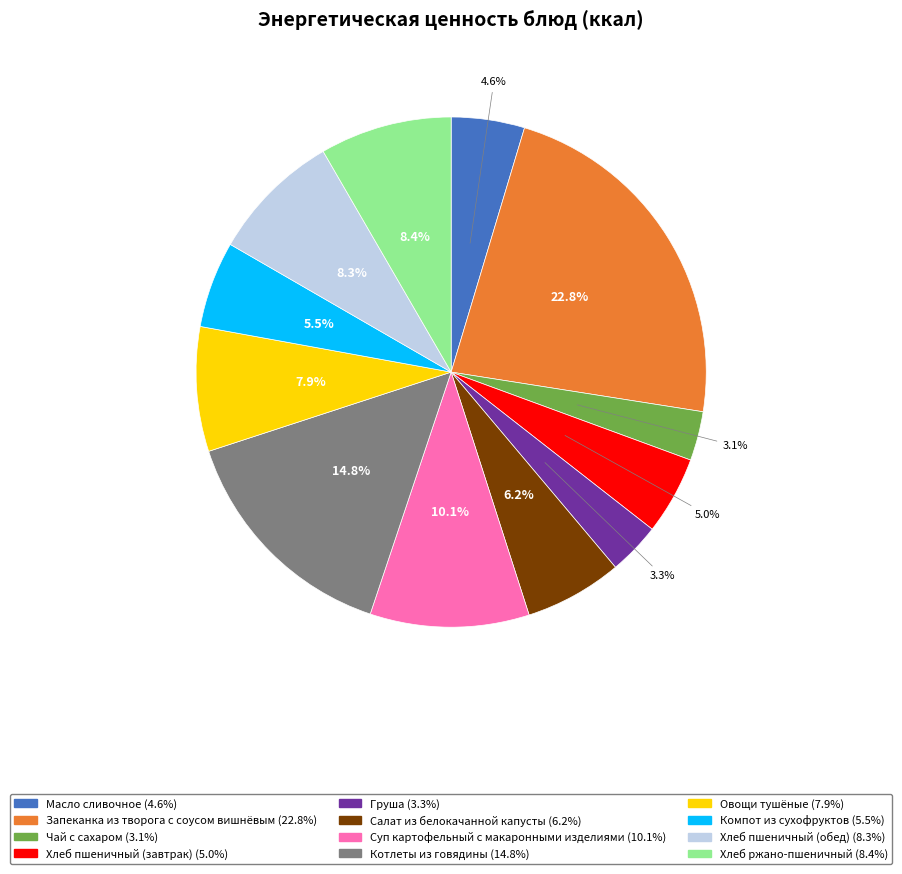

Is there a majority slice in this chart?

No